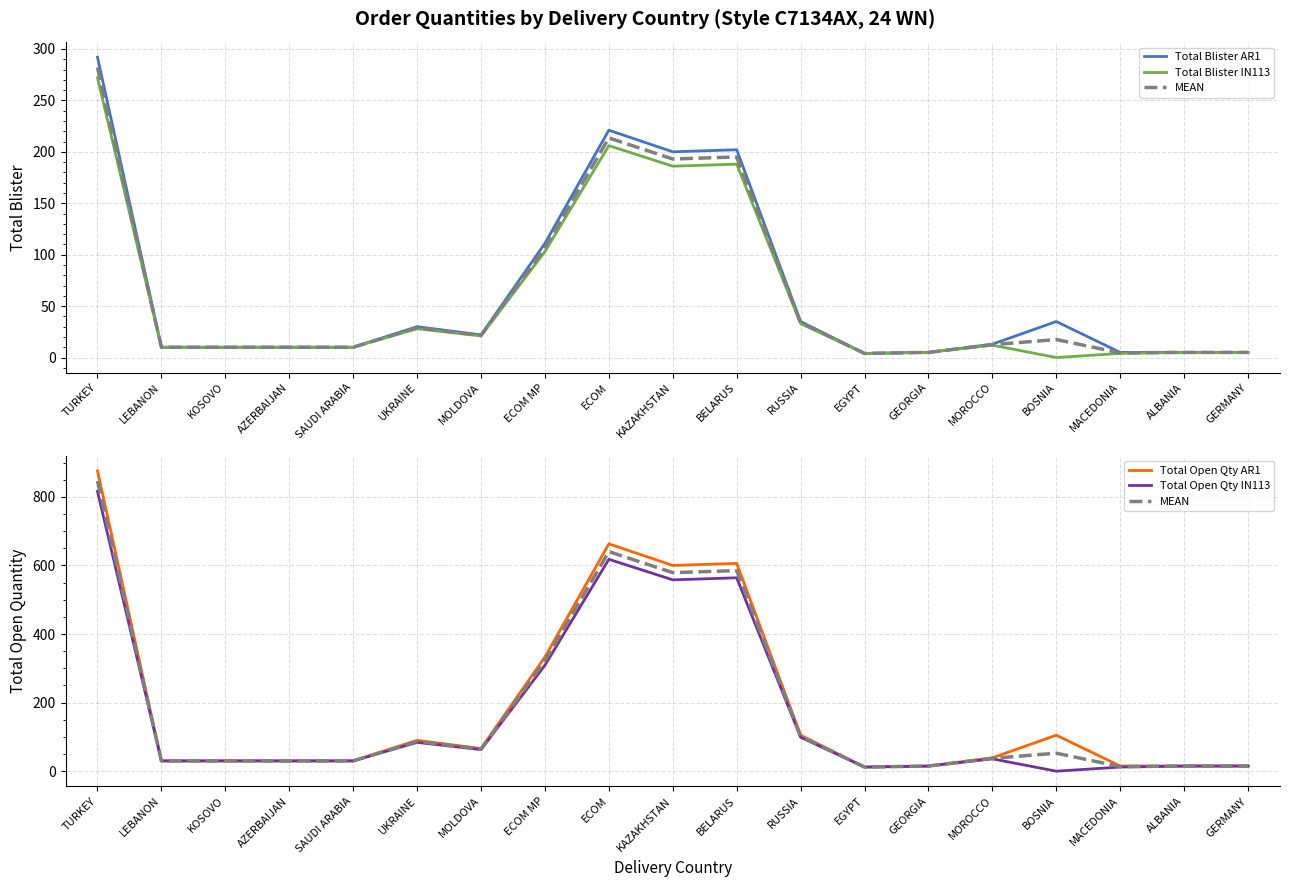

Reading left to right, what are all the values shown in this chart?

Total Blister AR1: 292.0	10.0	10.0	10.0	10.0	30.0	22.0	111.0	221.0	200.0	202.0	35.0	4.0	5.0	13.0	35.0	5.0	5.0	5.0
Total Blister IN113: 272.0	10.0	10.0	10.0	10.0	28.0	21.0	103.0	206.0	186.0	188.0	33.0	4.0	5.0	12.0	0.0	4.0	5.0	5.0
MEAN: 846.0	30.0	30.0	30.0	30.0	87.0	64.5	321.0	640.5	579.0	585.0	102.0	12.0	15.0	37.5	52.5	13.5	15.0	15.0
Total Open Qty AR1: 876.0	30.0	30.0	30.0	30.0	90.0	66.0	333.0	663.0	600.0	606.0	105.0	12.0	15.0	39.0	105.0	15.0	15.0	15.0
Total Open Qty IN113: 816.0	30.0	30.0	30.0	30.0	84.0	63.0	309.0	618.0	558.0	564.0	99.0	12.0	15.0	36.0	0.0	12.0	15.0	15.0